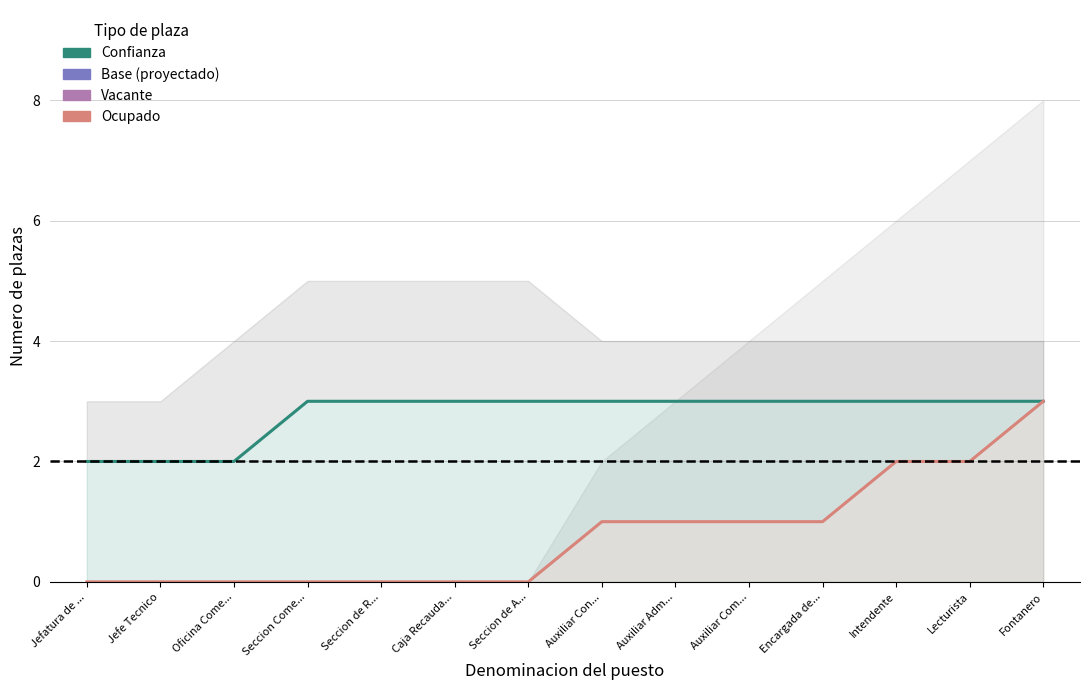

The value of Confianza at Intendente is 3. True or false?

True